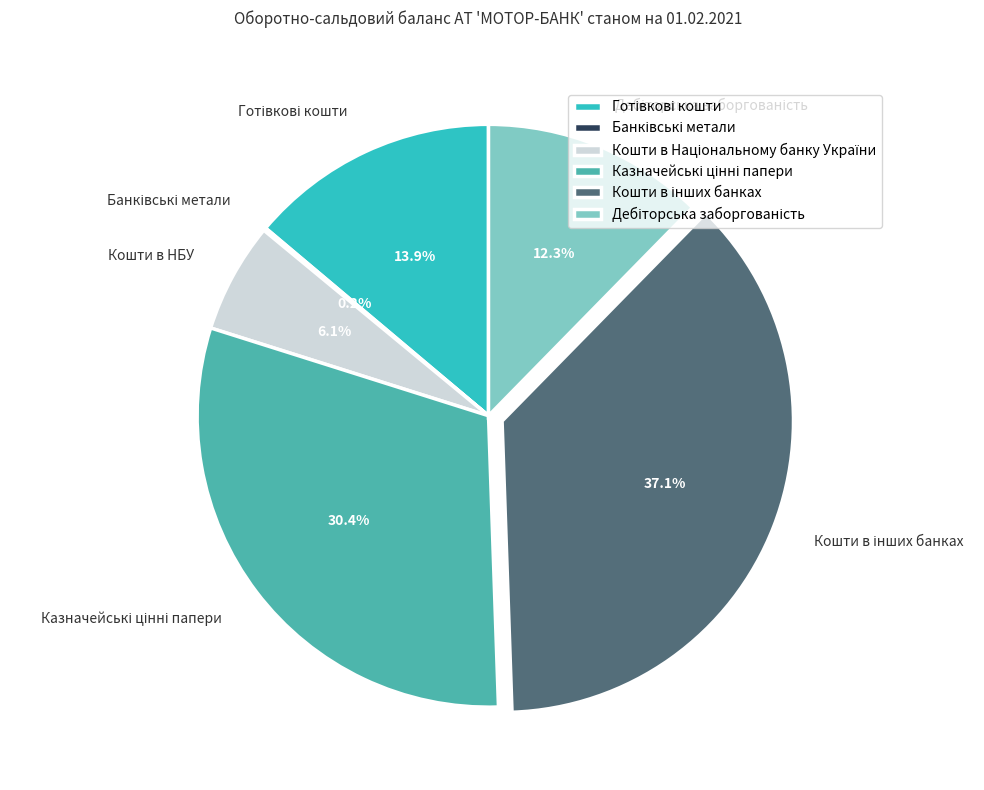

How much of the chart is everything except Кошти в НБУ?

93.9%